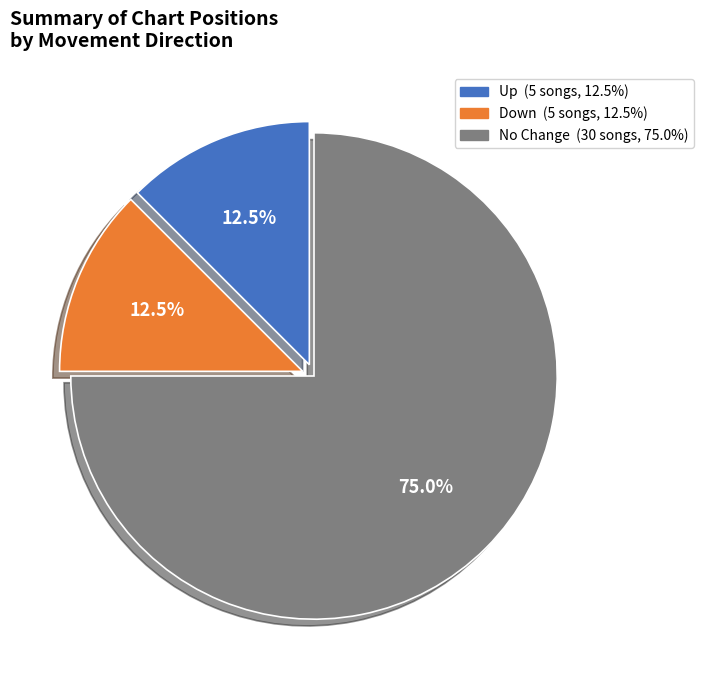

Does any single category account for the majority?

Yes